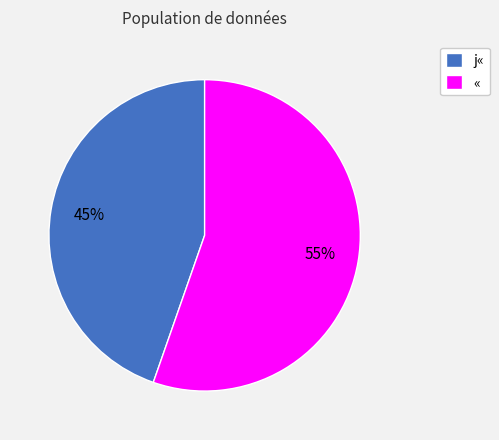

What is the majority slice?

«